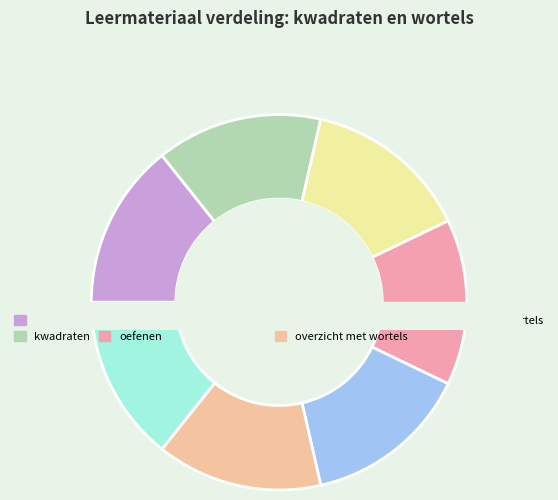

How many slices are in this pie chart?

7